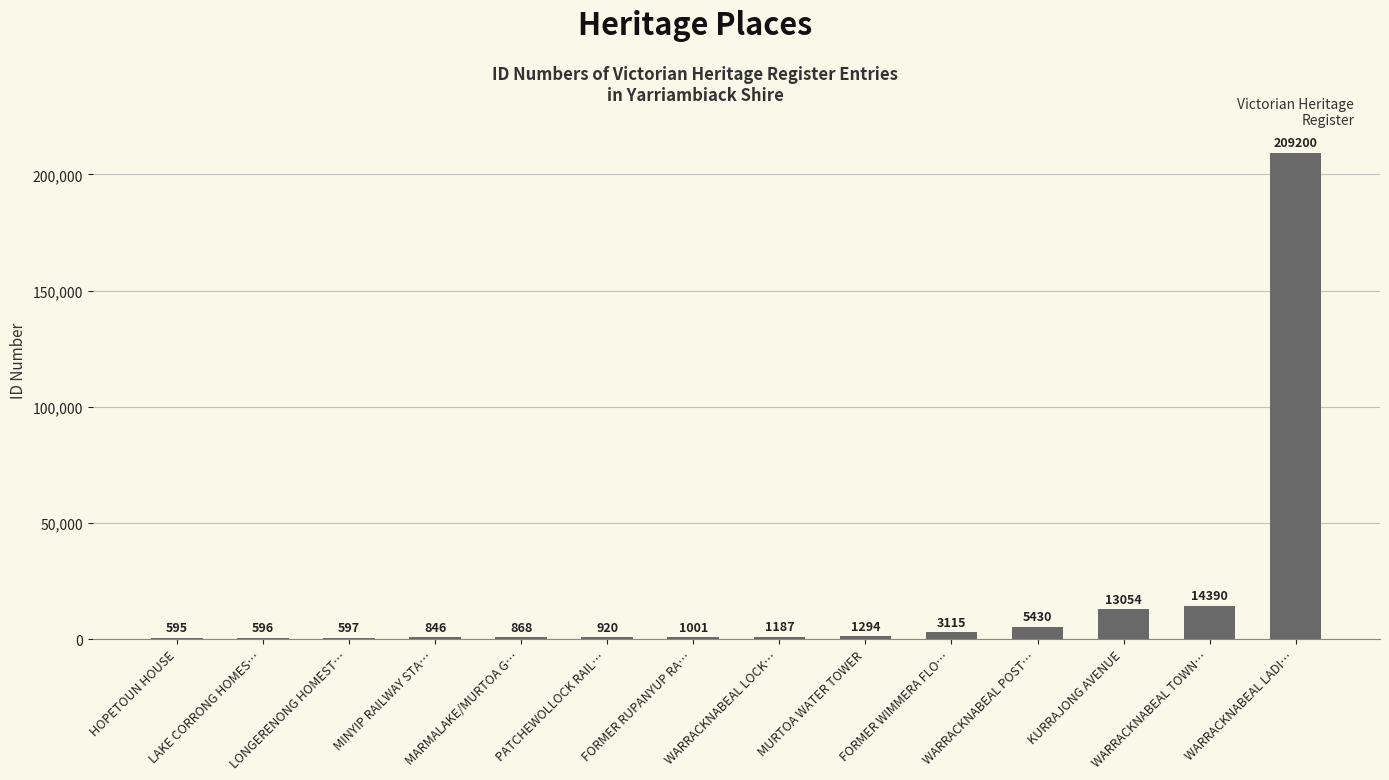

Reading right to left, list all the values displayed in this chart.

WARRACKNABEAL LADI…=209200	WARRACKNABEAL TOWN…=14390	KURRAJONG AVENUE=13054	WARRACKNABEAL POST…=5430	FORMER WIMMERA FLO…=3115	MURTOA WATER TOWER=1294	WARRACKNABEAL LOCK…=1187	FORMER RUPANYUP RA…=1001	PATCHEWOLLOCK RAIL…=920	MARMALAKE/MURTOA G…=868	MINYIP RAILWAY STA…=846	LONGERENONG HOMEST…=597	LAKE CORRONG HOMES…=596	HOPETOUN HOUSE=595